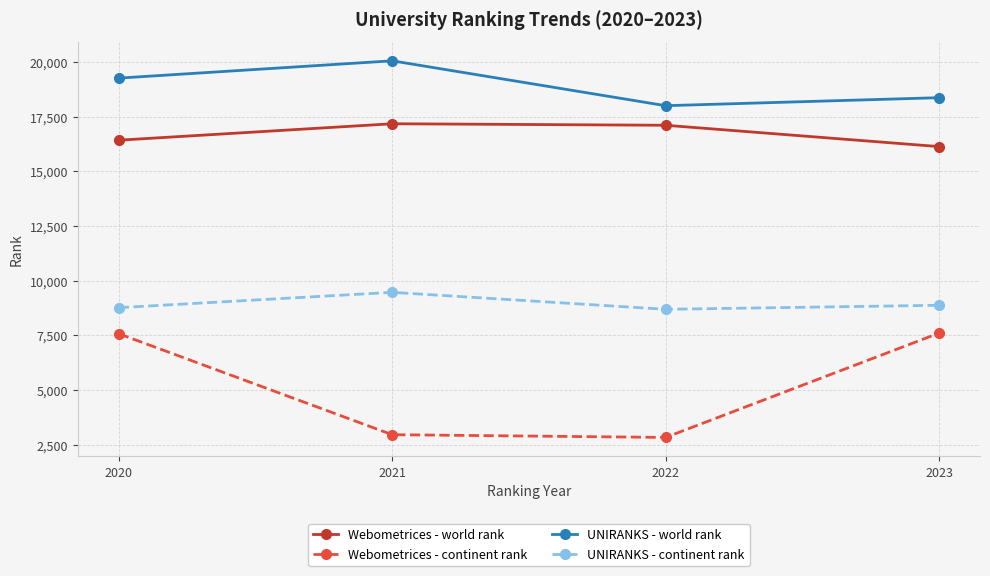

What is the difference between the second highest and minimum values in the UNIRANKS - world rank series?

1261